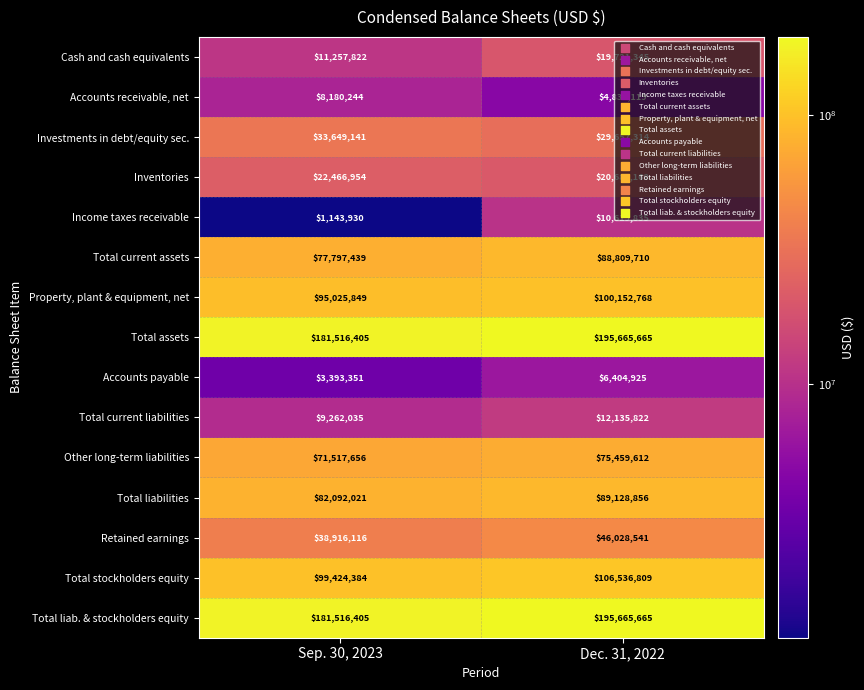

What is the difference between the highest and lowest values at Sep. 30, 2023?

180372475